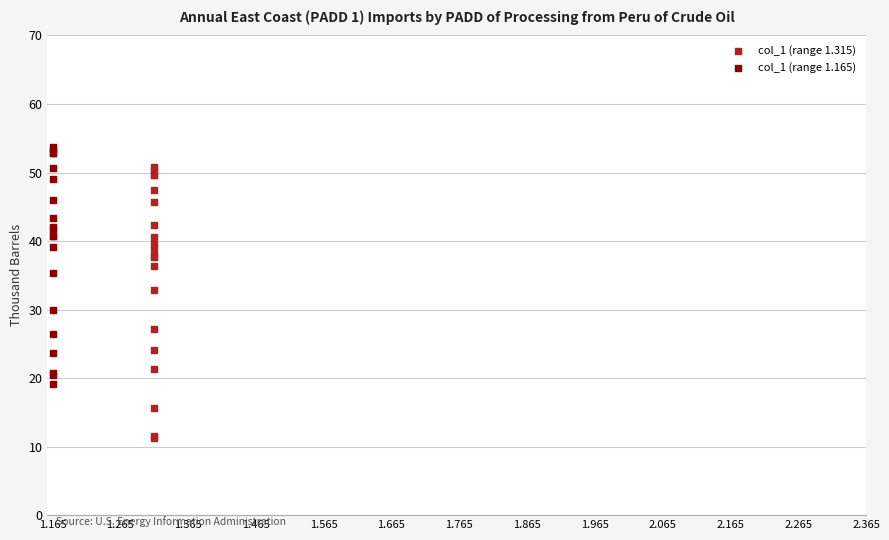

Which series reaches the minimum Y coordinate?

col_1 (range 1.315)